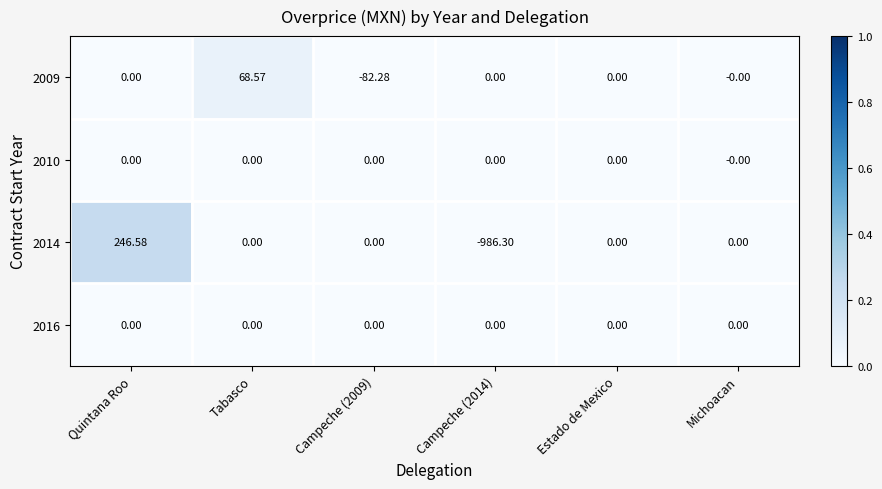

At which category is the sum across all series the highest?

Quintana Roo